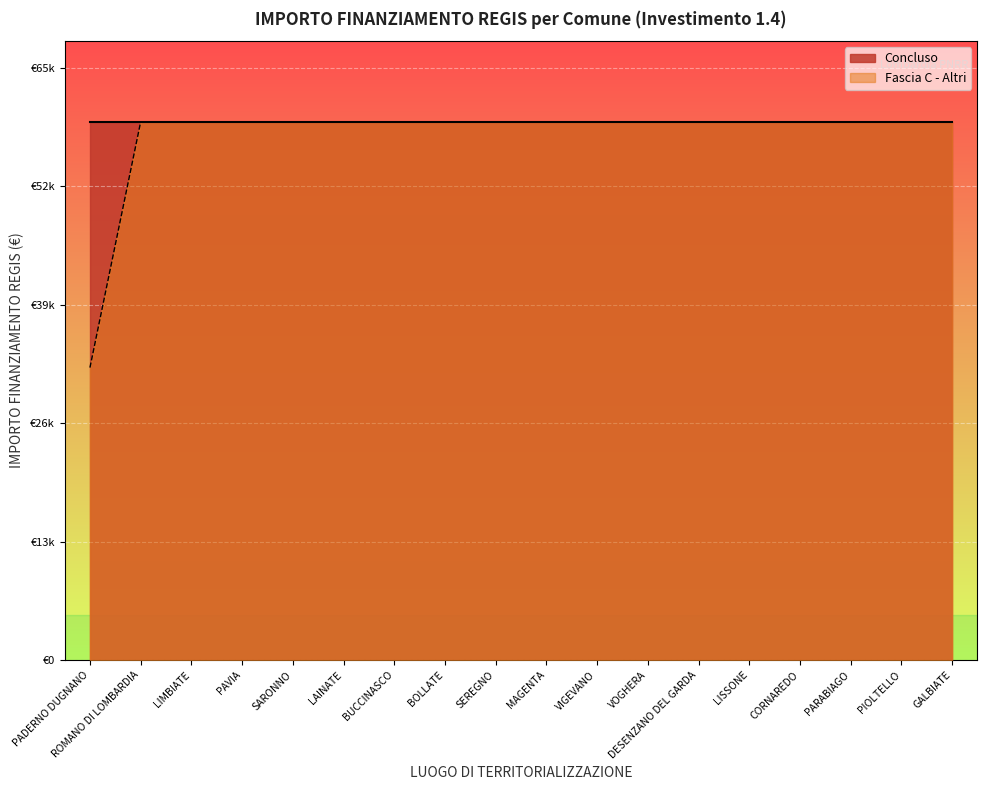

How many data points are less than 59966?

1